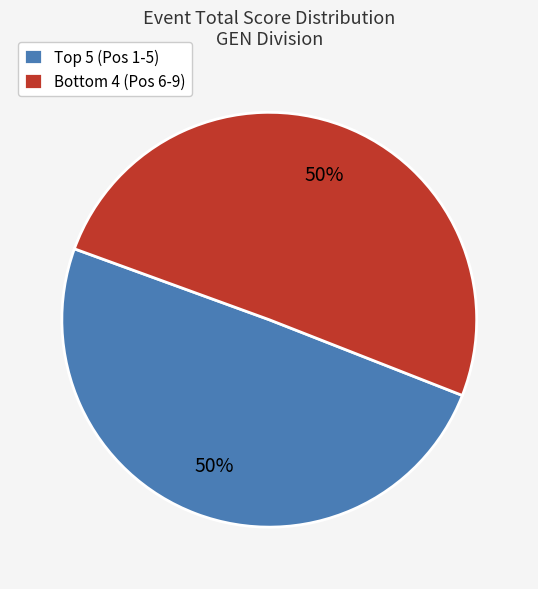

To the nearest percent, what is the average slice percentage?

50%